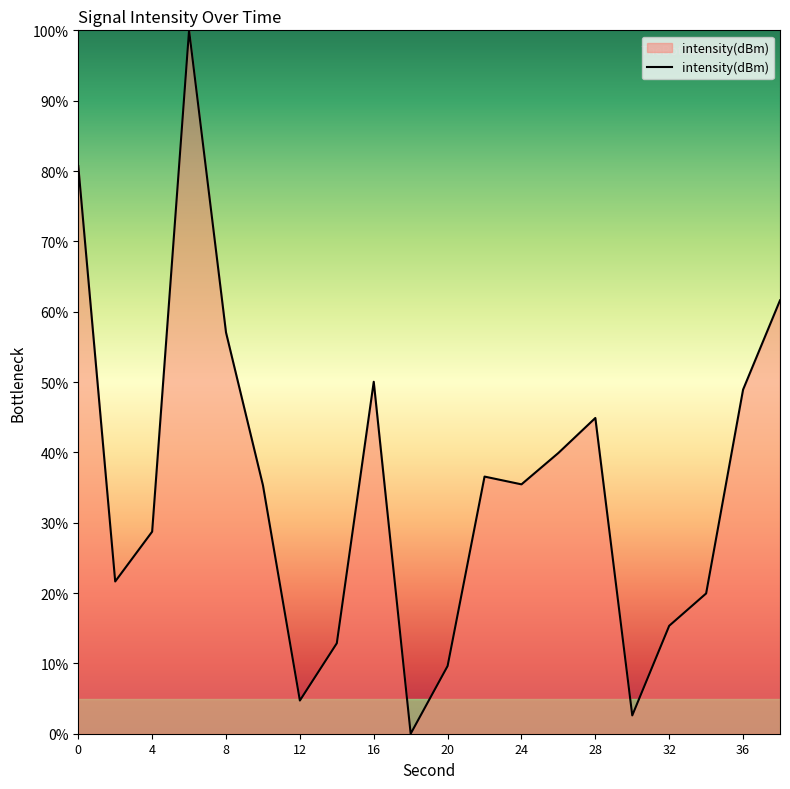

What is the greatest value displayed?

100.0